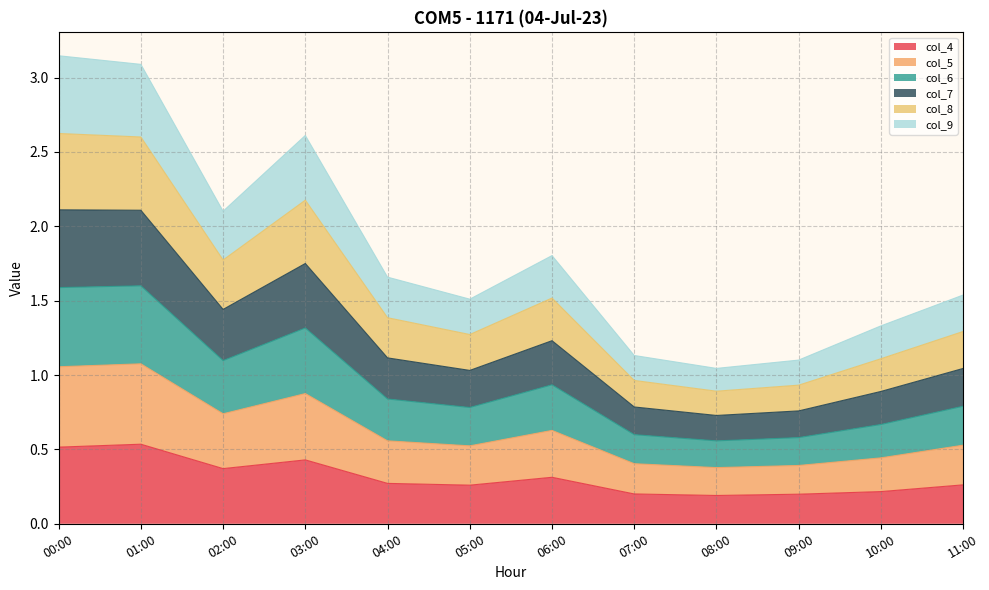

What is the total value across all series at 06:00?

1.8